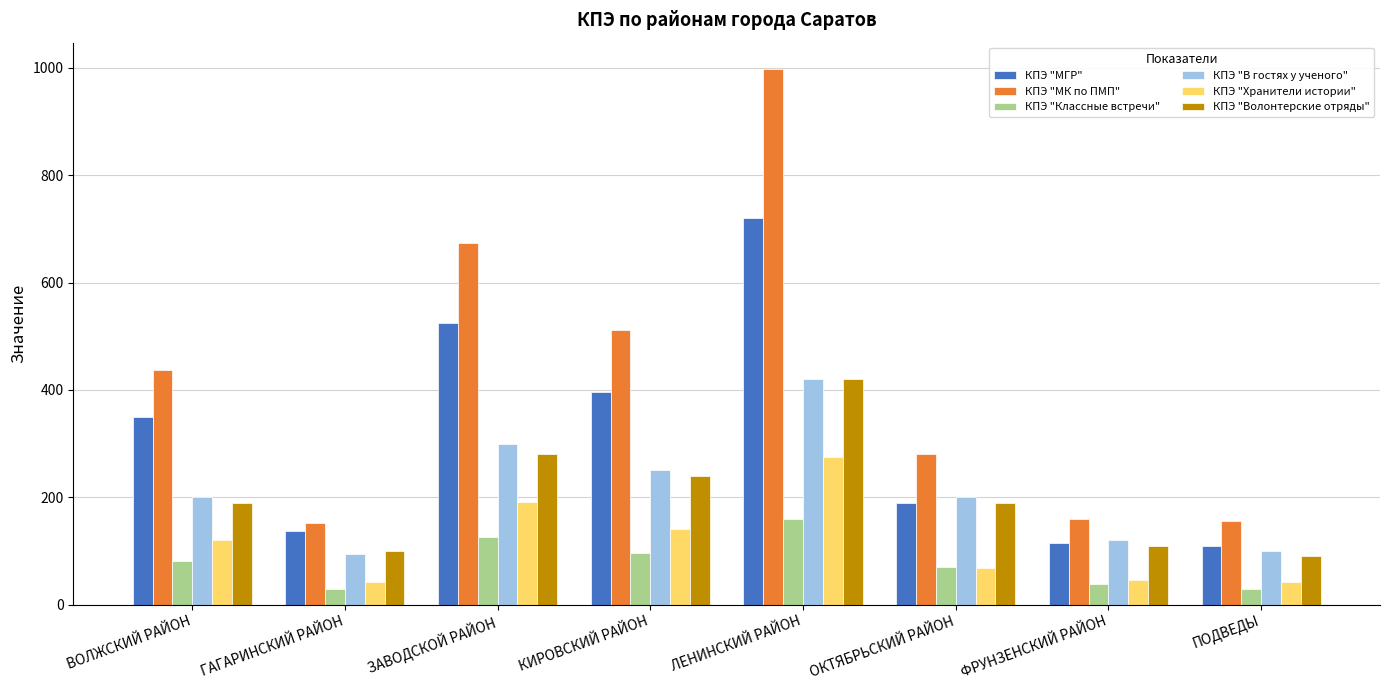

Where is КПЭ "Классные встречи" nearest to the value 94?

КИРОВСКИЙ РАЙОН